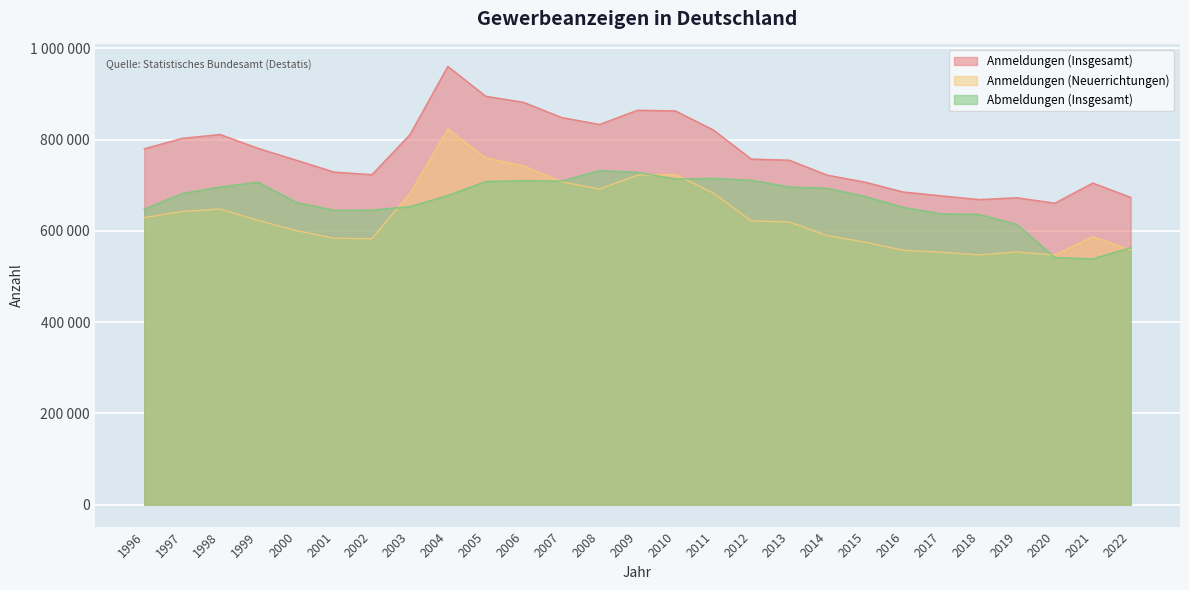

True or false: Anmeldungen (Neuerrichtungen) and Anmeldungen (Insgesamt) intersect in this chart.

False